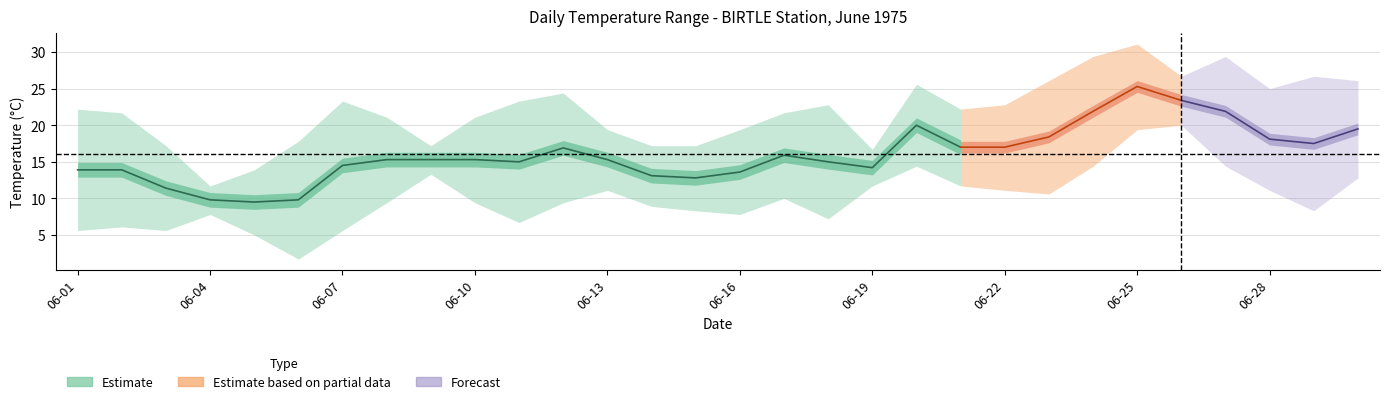

True or false: Max Temp (C) has more than 1 interior local peaks.

True